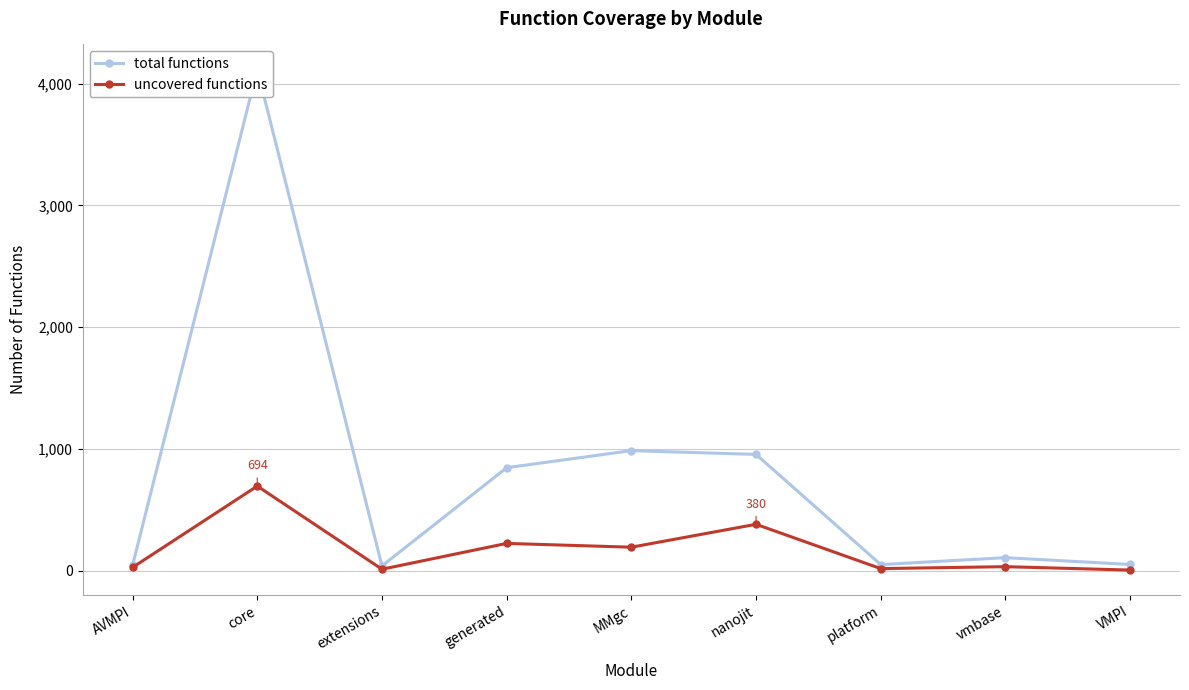

What is the maximum value for uncovered functions?

694